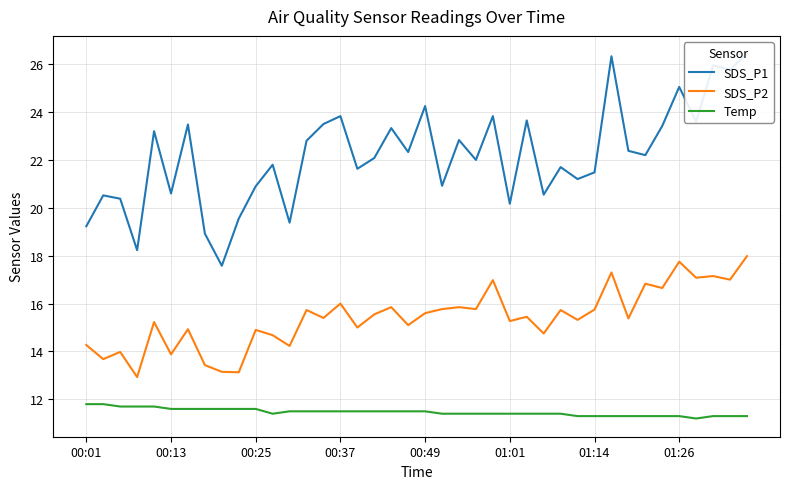

What is the highest value of the Temp series?

11.8